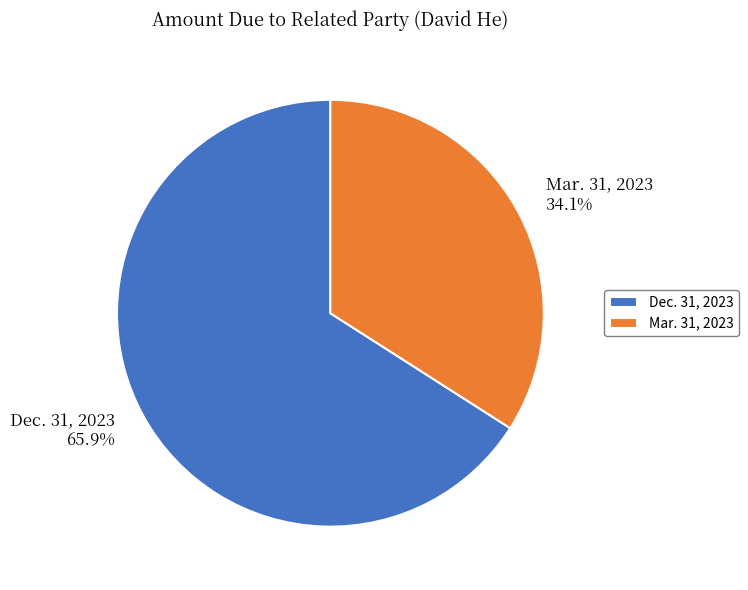

Is it true that Mar. 31, 2023 is 49% of the pie?

False